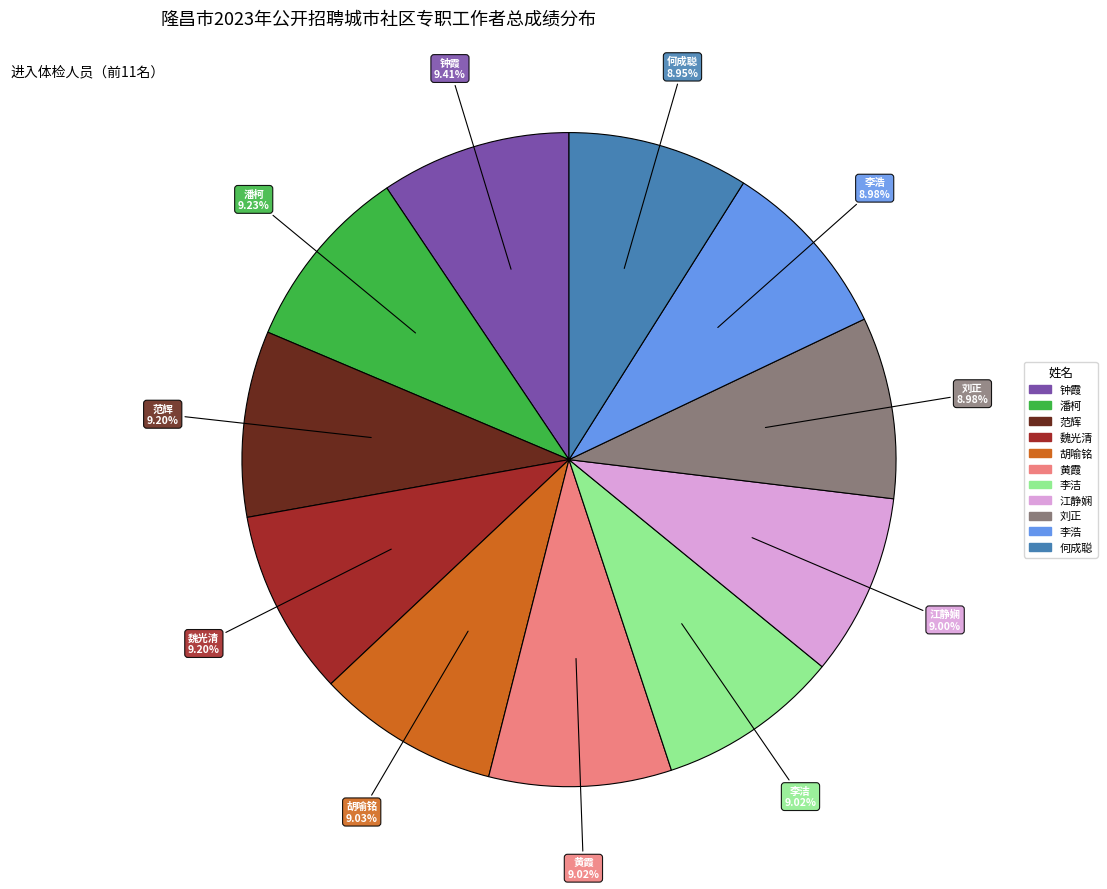

What percentage do 李浩 and 李洁 together represent?

18.0%